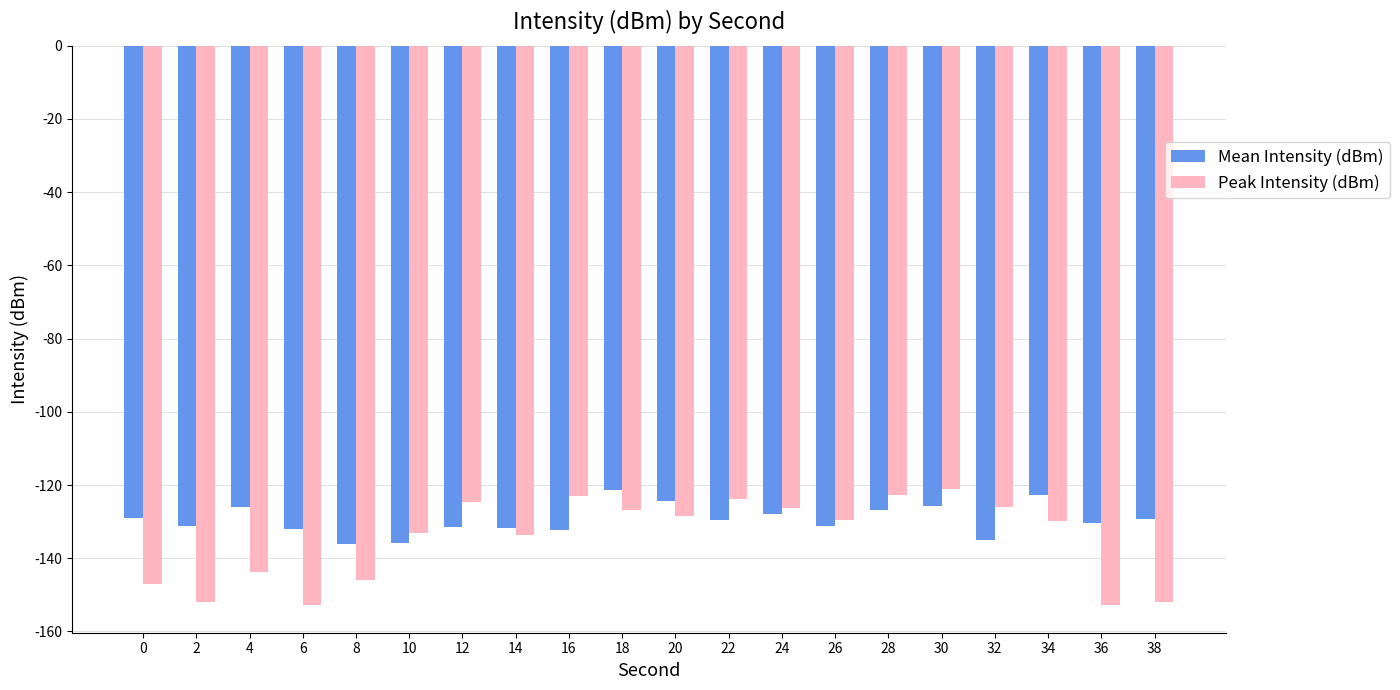

Rank the series by their average value, from highest to lowest.

Mean Intensity (dBm), Peak Intensity (dBm)